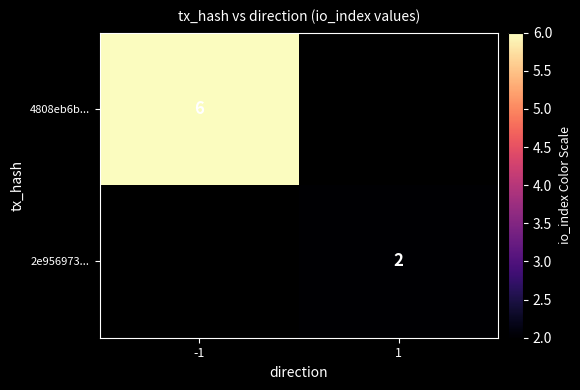

At which category does the chart reach its minimum across all series?

1